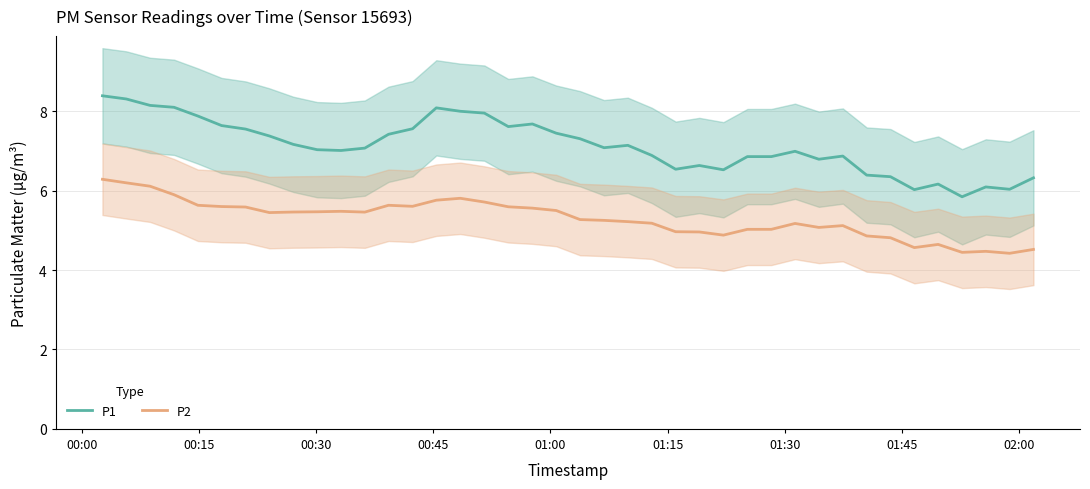

How many values in the P2 series are below 5?

11